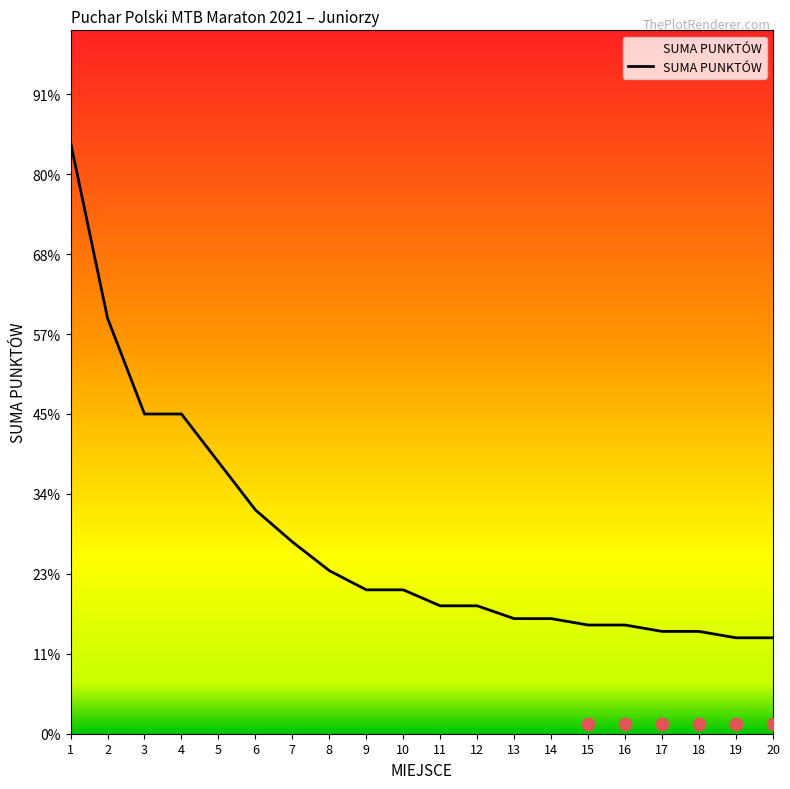

What is the change in value from 7 to 13?

-24